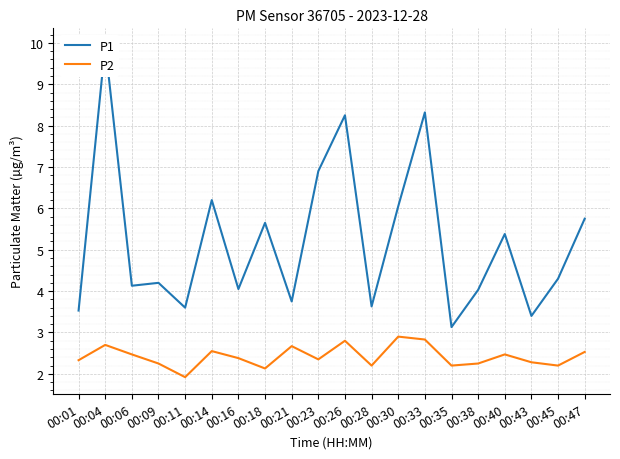

In P2, how many points are higher than both neighbors (excluding endpoints)?

6